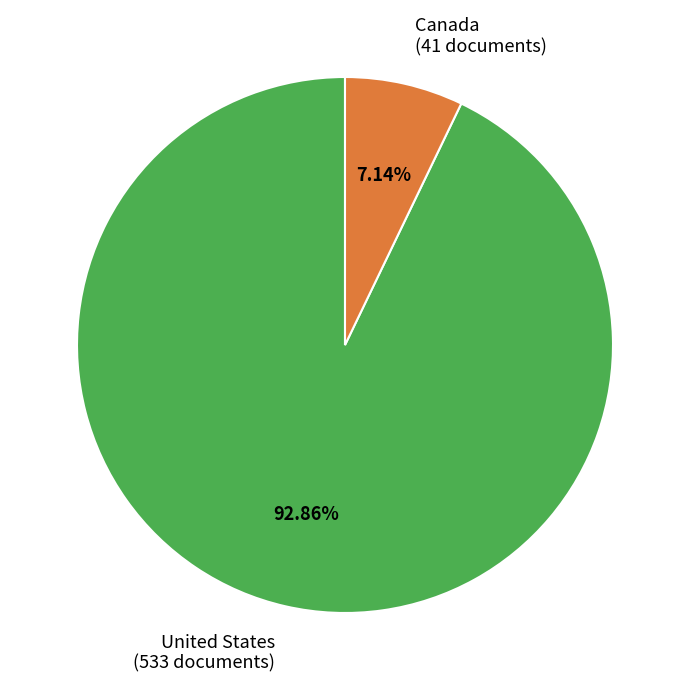

Combined, what portion of the pie is Canada and United States?

100.0%